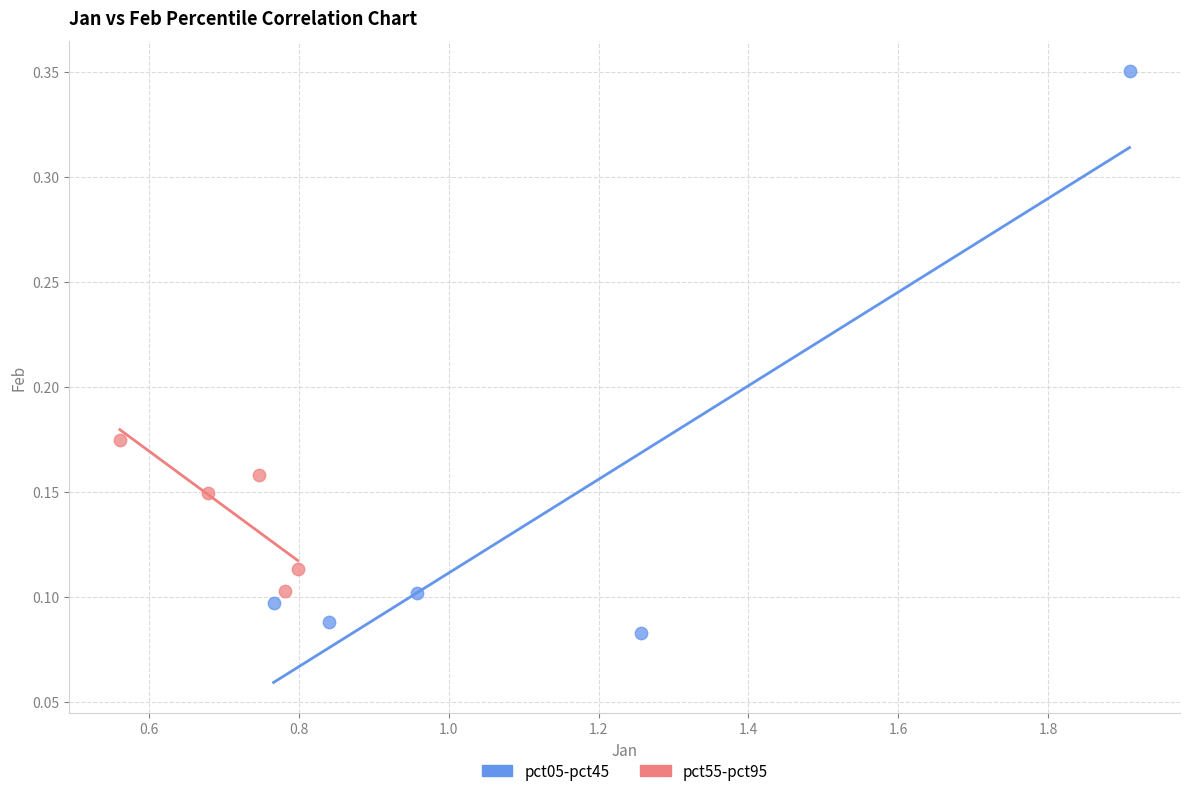

What are all the series names shown in the legend?

pct05-pct45, pct55-pct95